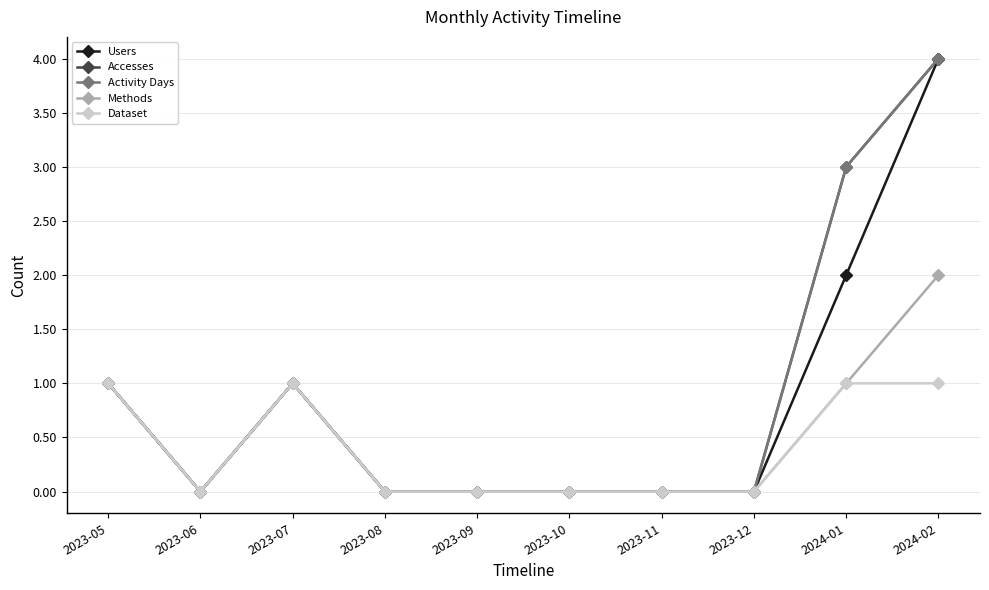

Rank the categories by Users value from highest to lowest.

2024-02, 2024-01, 2023-05, 2023-07, 2023-06, 2023-08, 2023-09, 2023-10, 2023-11, 2023-12